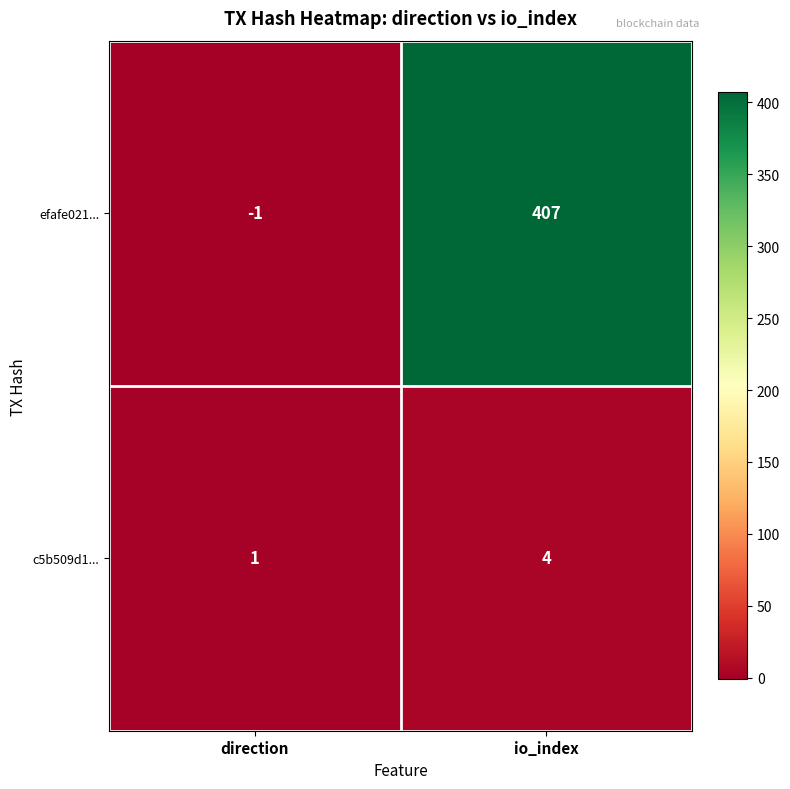

List the series in order of their peak value, highest first.

efafe021..., c5b509d1...